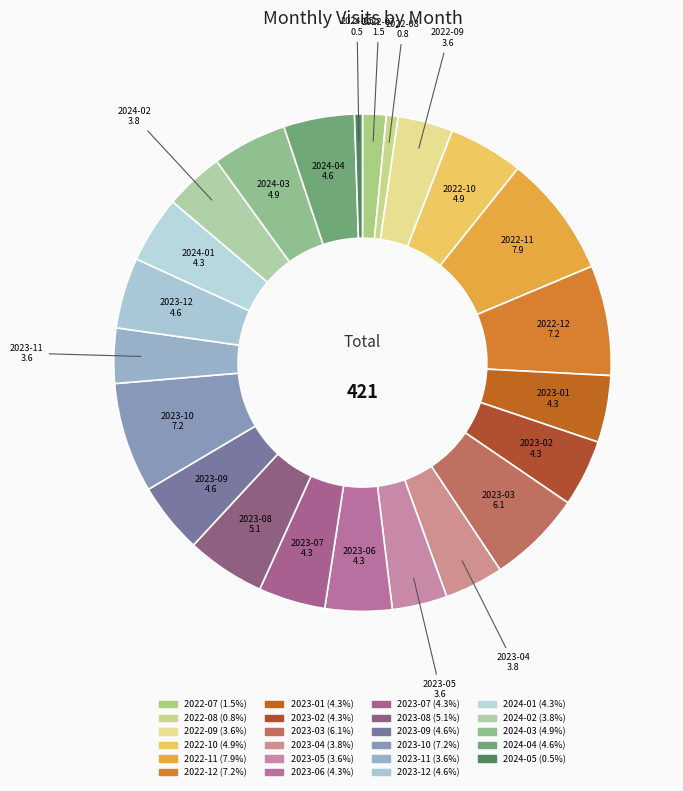

To the nearest percent, what is the combined percentage of 2024-04 and 2024-01?

9%